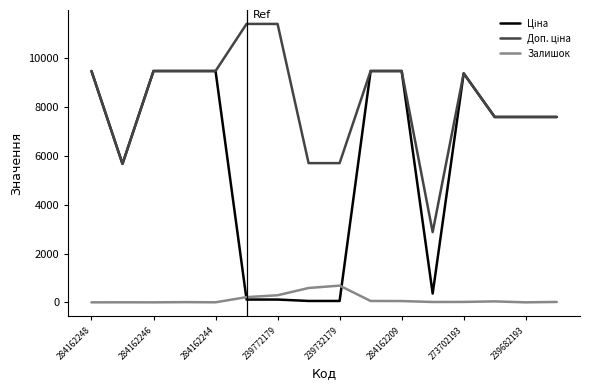

What is the maximum value for Залишок?

686.0